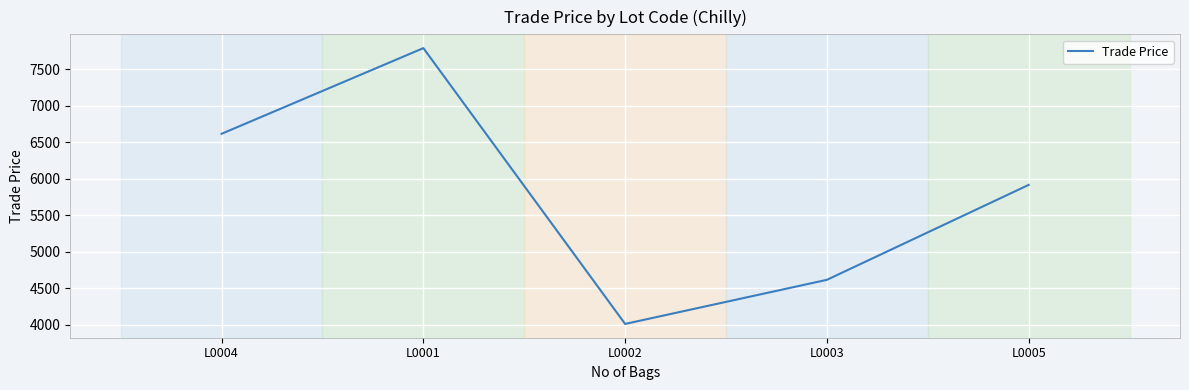

What is the ratio of the value at L0004 to the value at L0005?

1.1